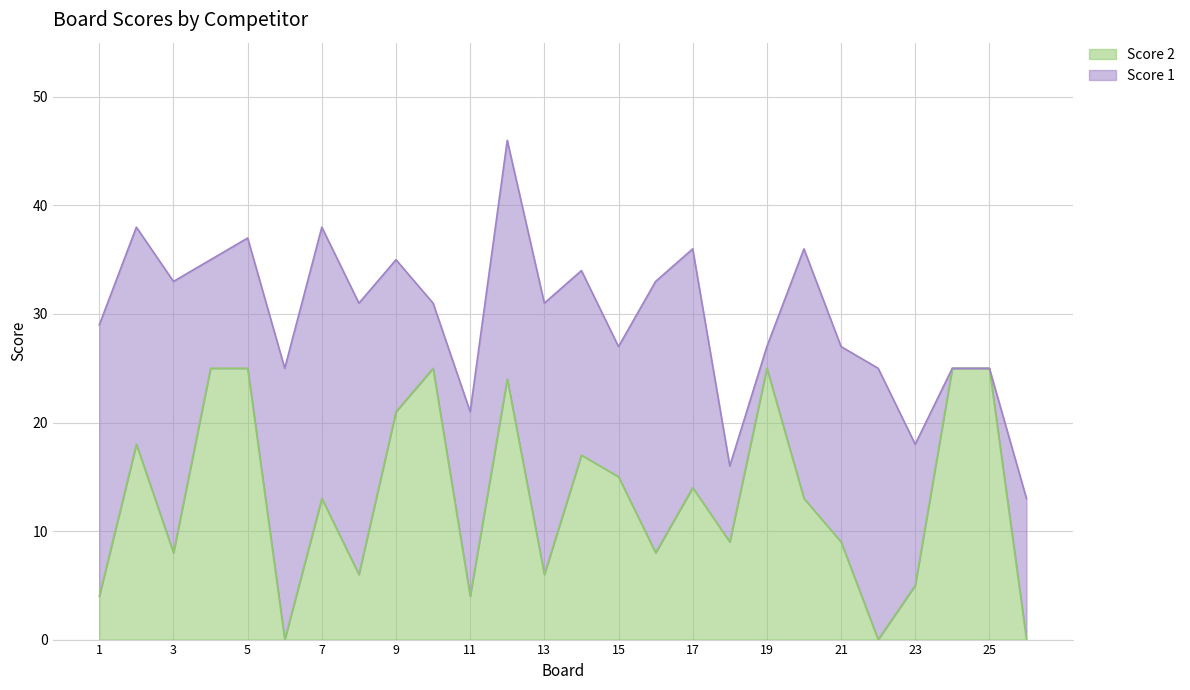

Where is the first local maximum?

2